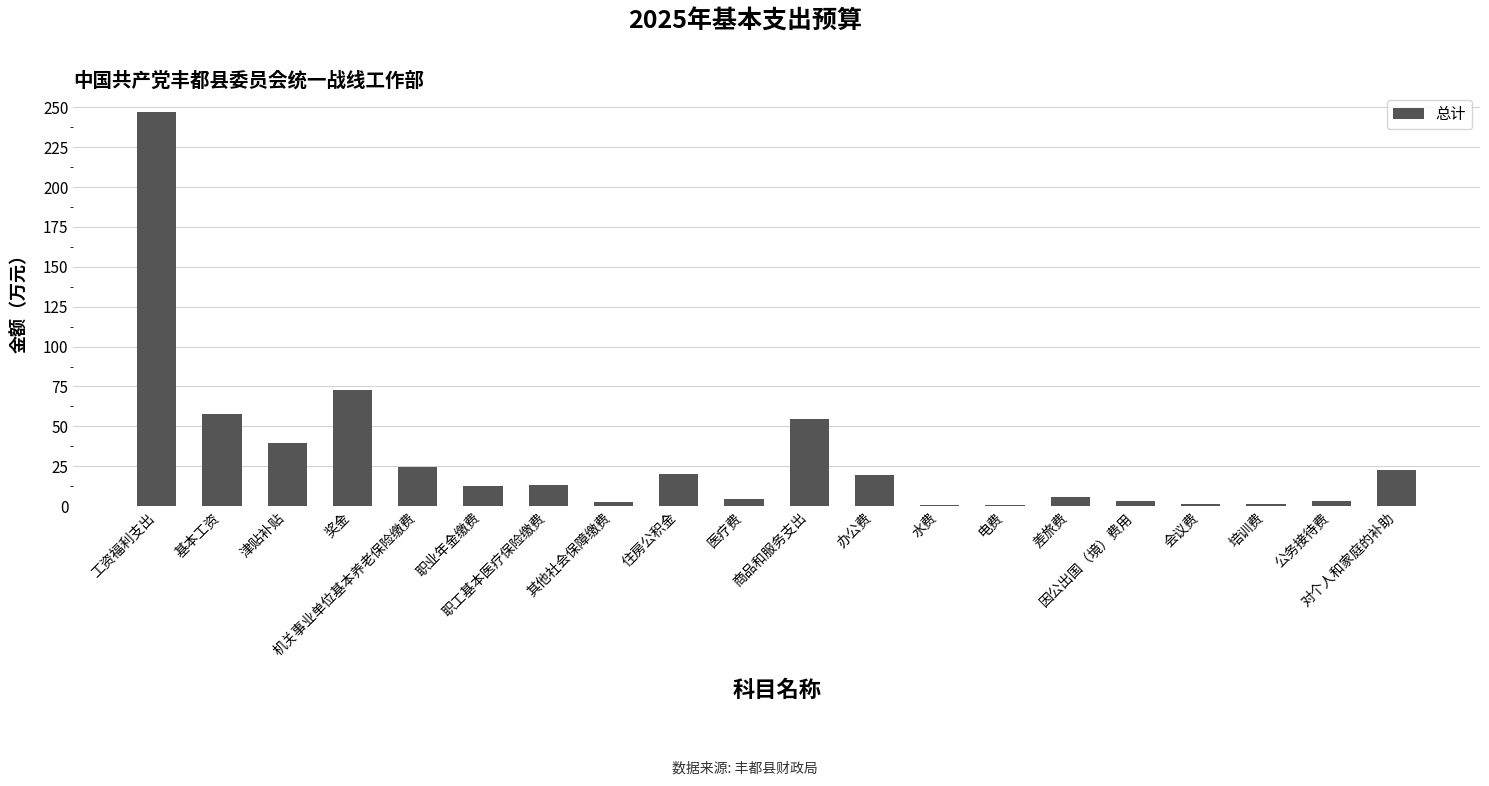

Where does the data first go above 13?

工资福利支出